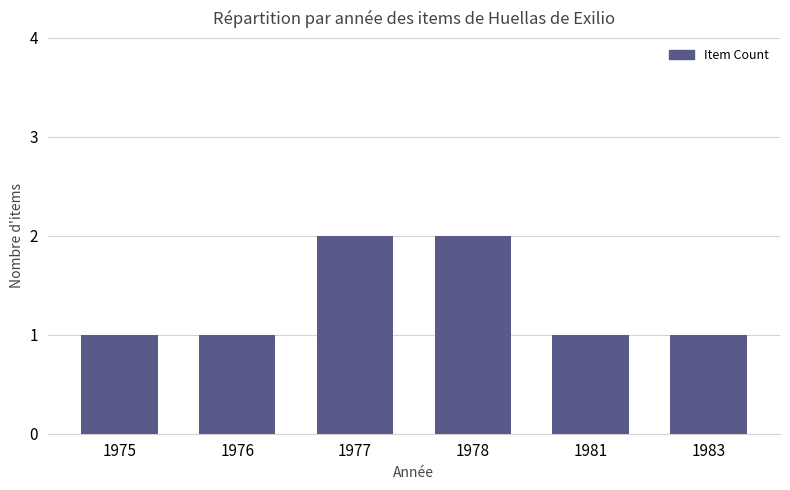

What is the difference between the maximum and minimum values?

1